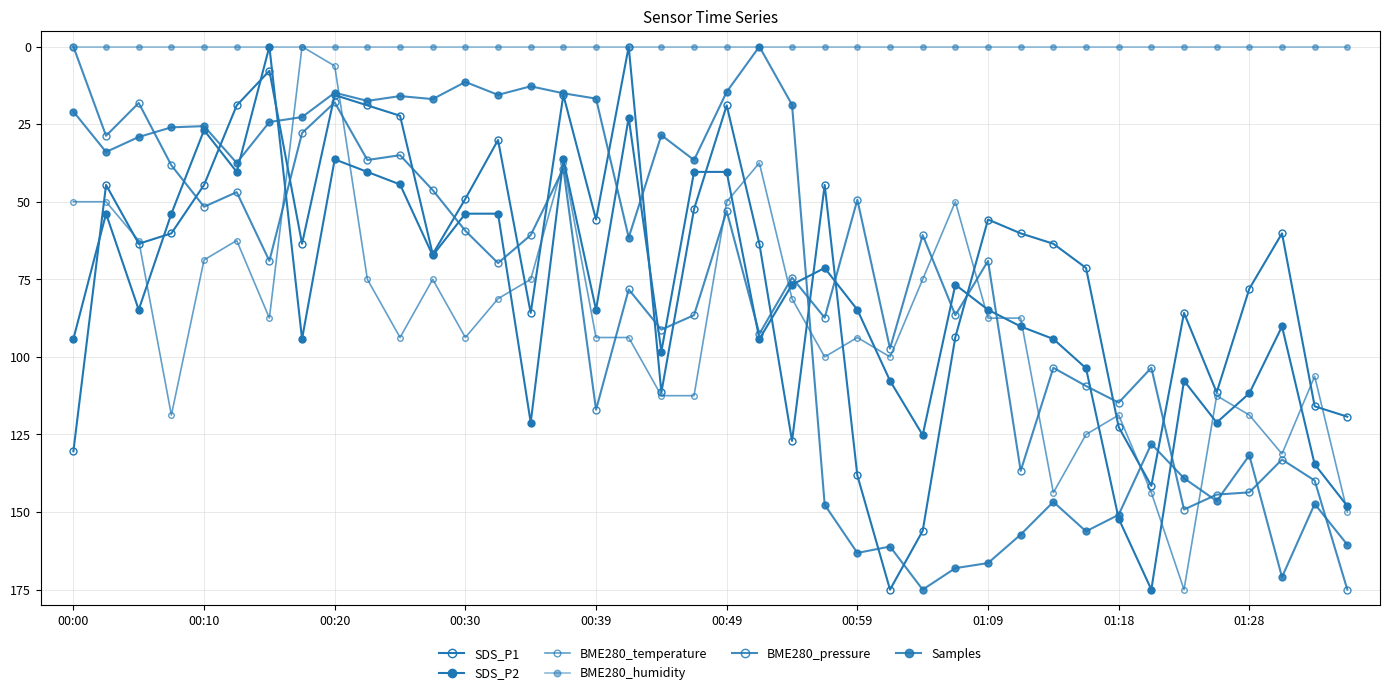

Does the chart have visible grid lines?

Yes